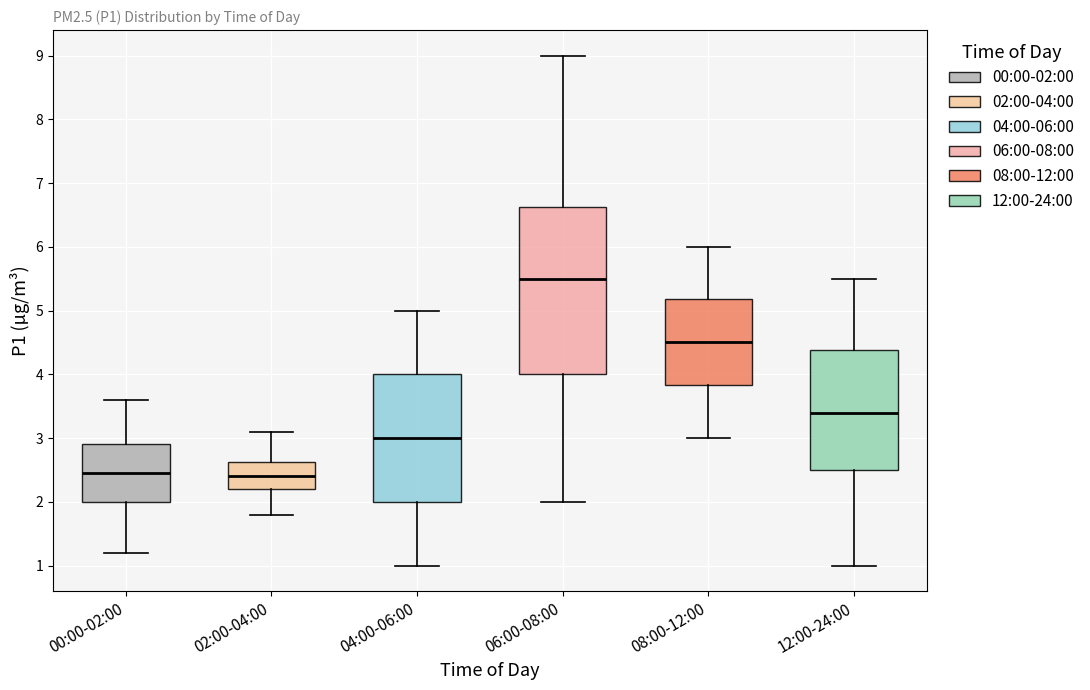

Reading left to right, transcribe this box plot: for each box, give where its median line is, the range the box spans, and where its two whiskers end, as read against the y-axis. The values are not printed on the chart, so give them approximately, as read against the axis.

00:00-02:00: median 2.5, box 2.0 to 2.9, whiskers 1.2 to 3.6
02:00-04:00: median 2.4, box 2.2 to 2.6, whiskers 1.8 to 3.1
04:00-06:00: median 3.0, box 2.0 to 4.0, whiskers 1.0 to 5.0
06:00-08:00: median 5.5, box 4.0 to 6.6, whiskers 2.0 to 9.0
08:00-12:00: median 4.5, box 3.8 to 5.2, whiskers 3.0 to 6.0
12:00-24:00: median 3.4, box 2.5 to 4.4, whiskers 1.0 to 5.5